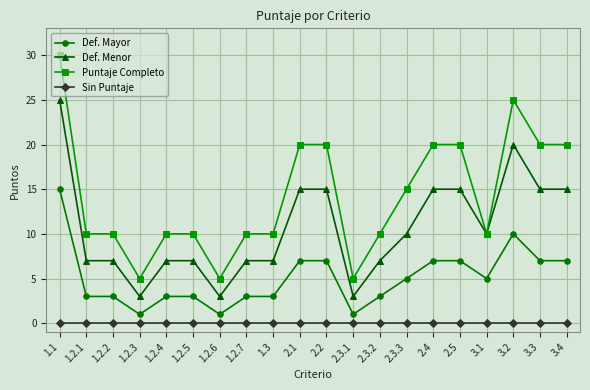

True or false: Sin Puntaje and Def. Menor intersect in this chart.

False